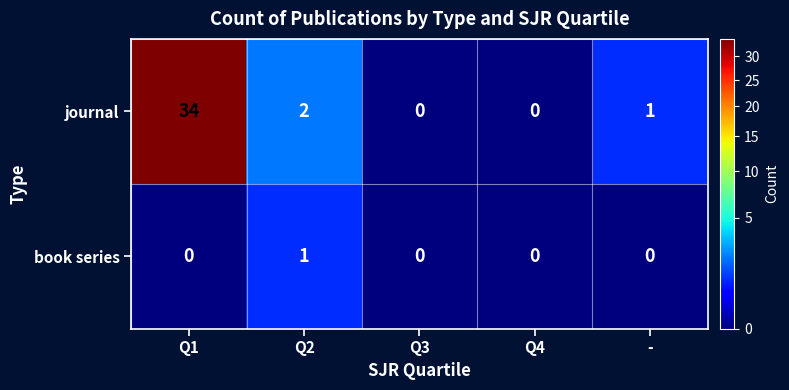

The journal series shows 0 at Q3. True or false?

True